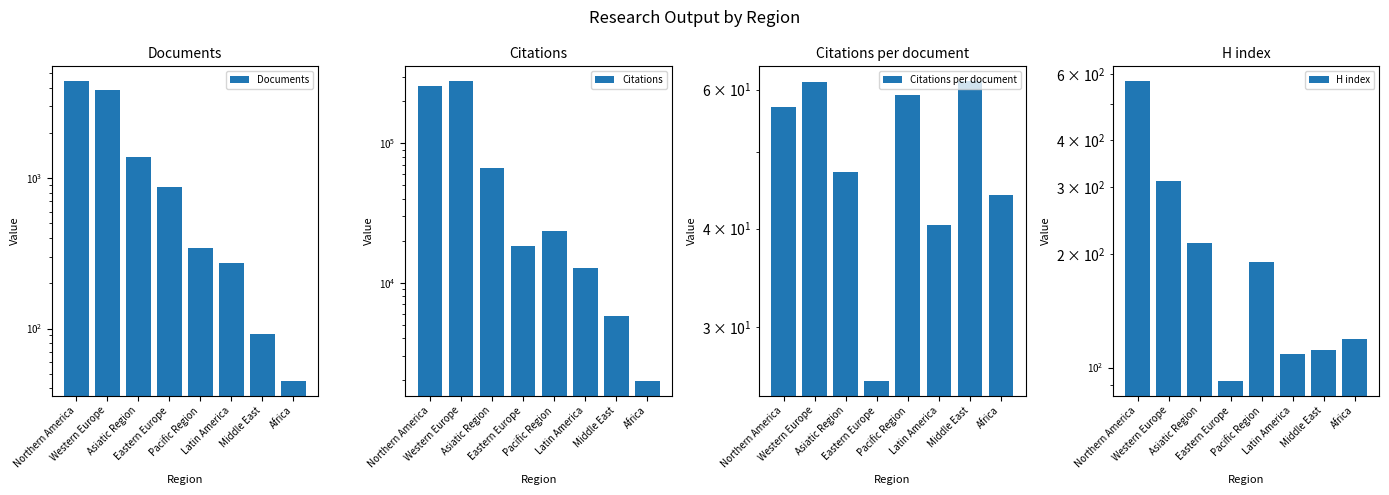

At which label is Documents closest to 2227?

Asiatic Region